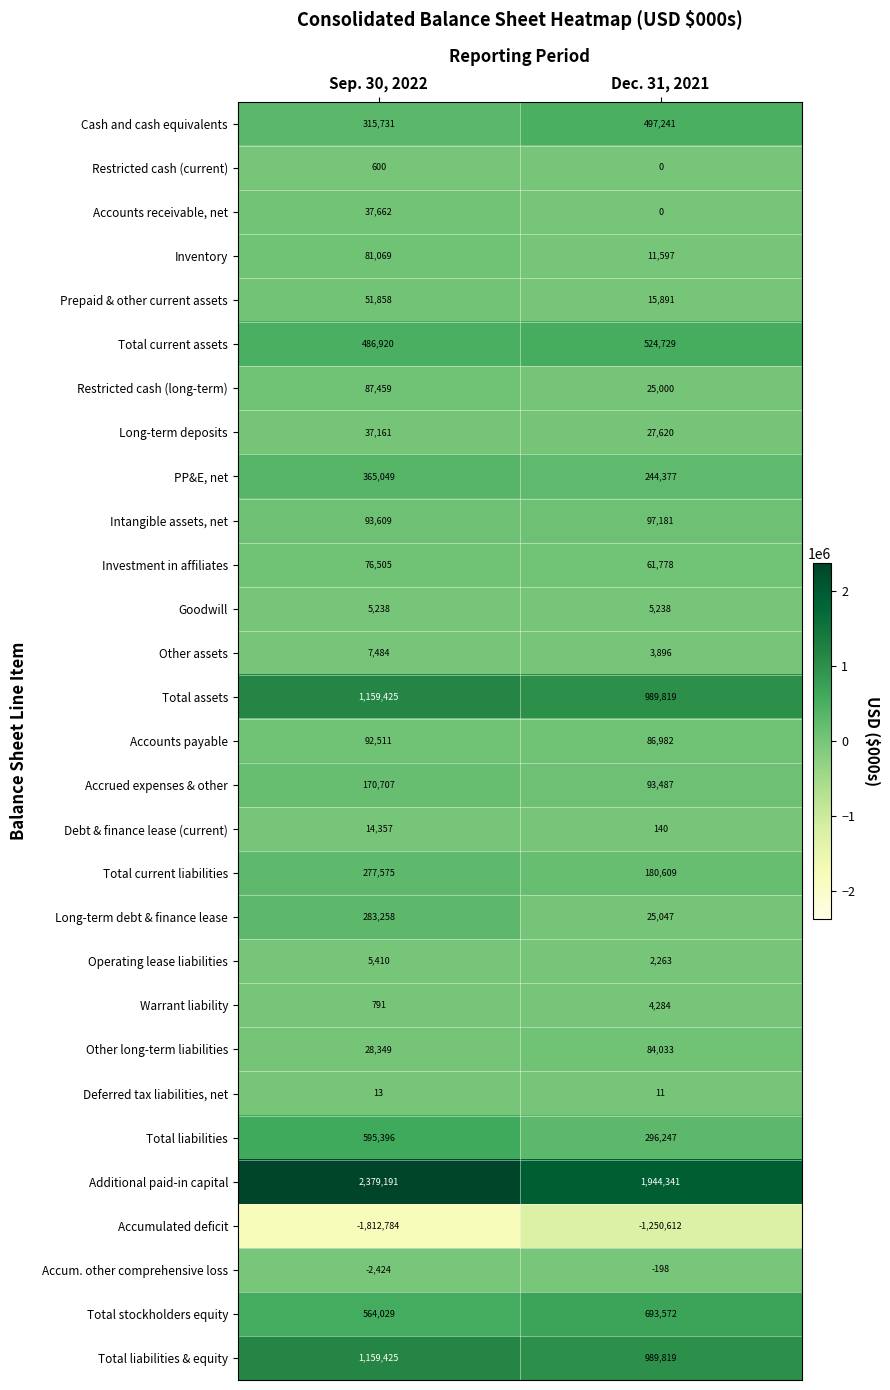

Which series has the widest spread of values?

Accumulated deficit